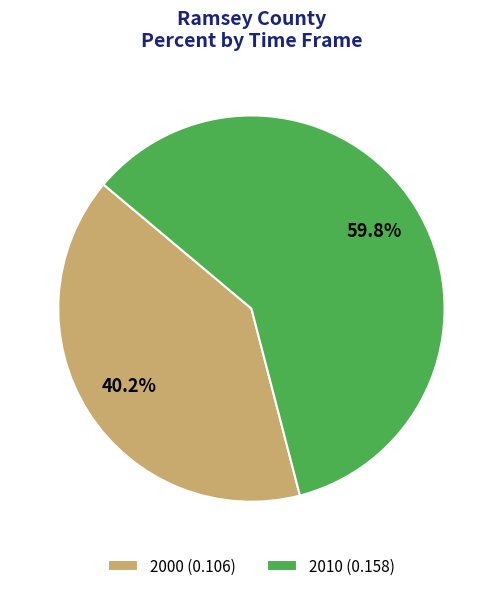

How much of the chart is everything except 2010?

40.2%